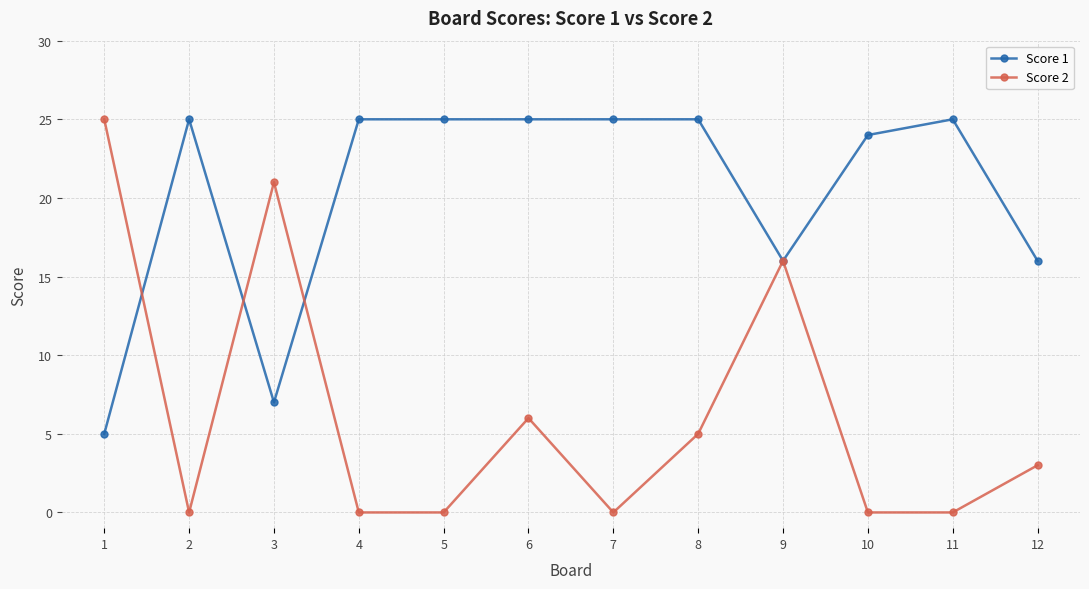

The Score 1 series shows 25 at 2. True or false?

True